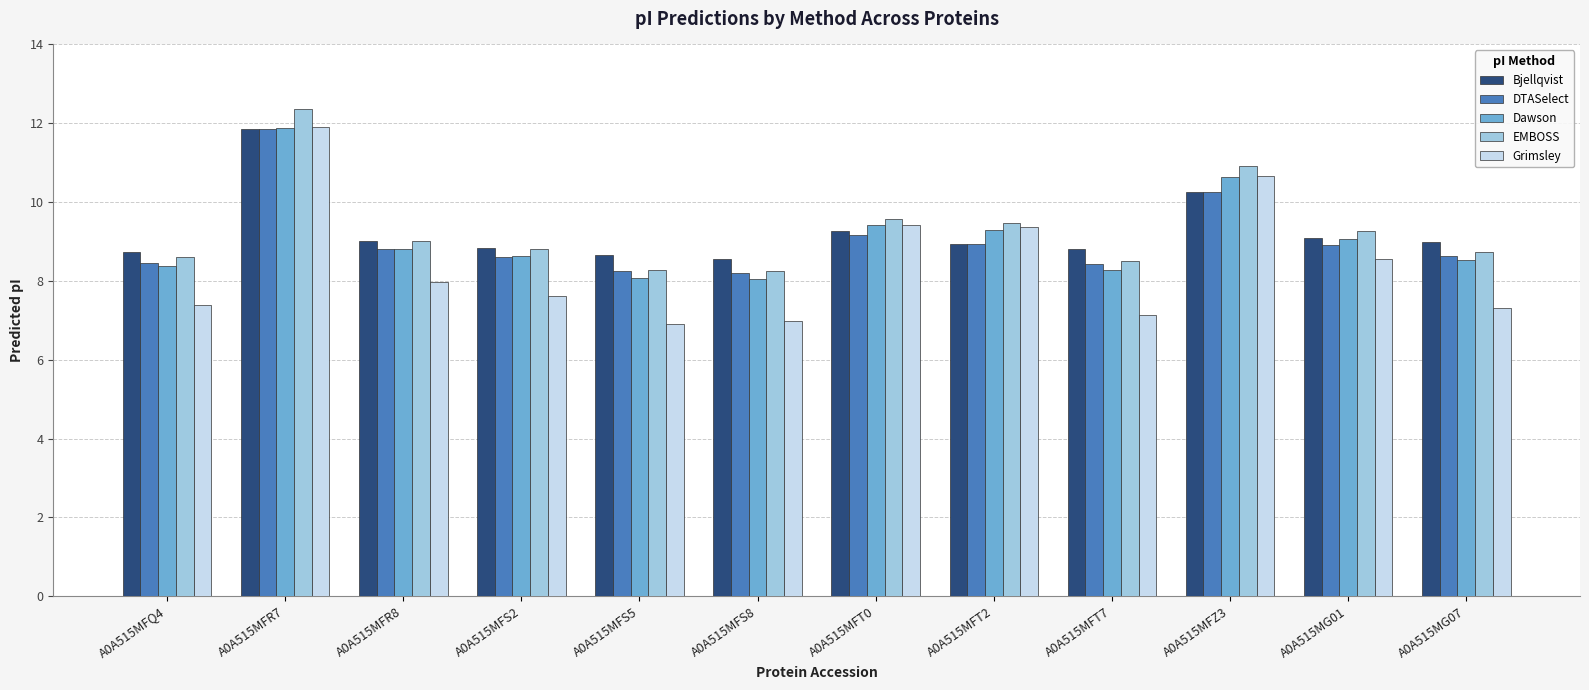

Which series has the widest spread of values?

Grimsley